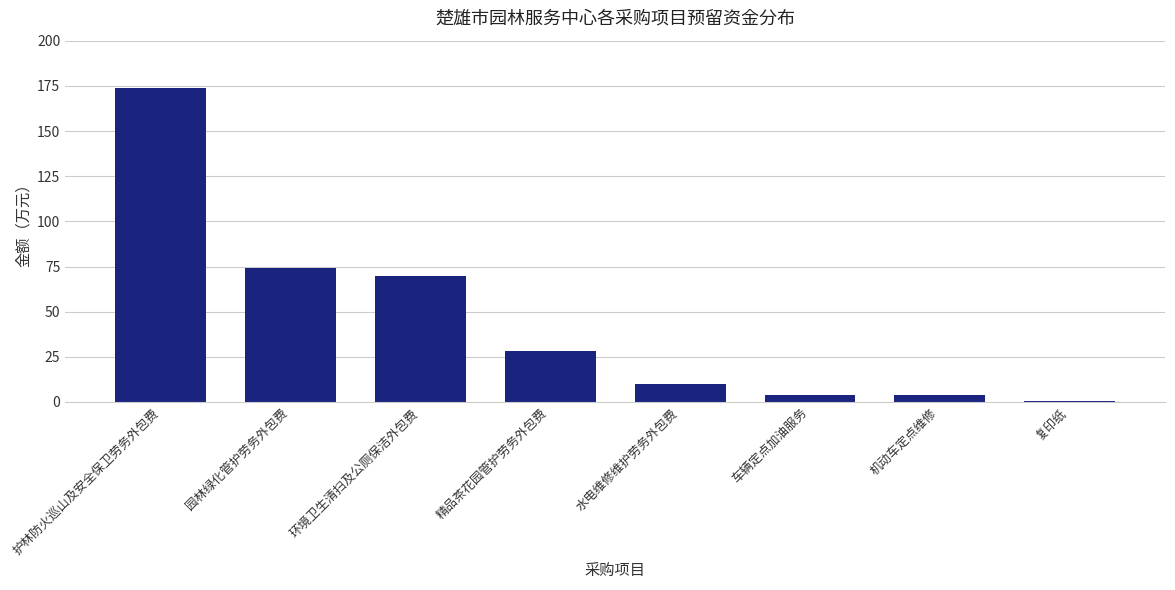

What is the average value?

45.5